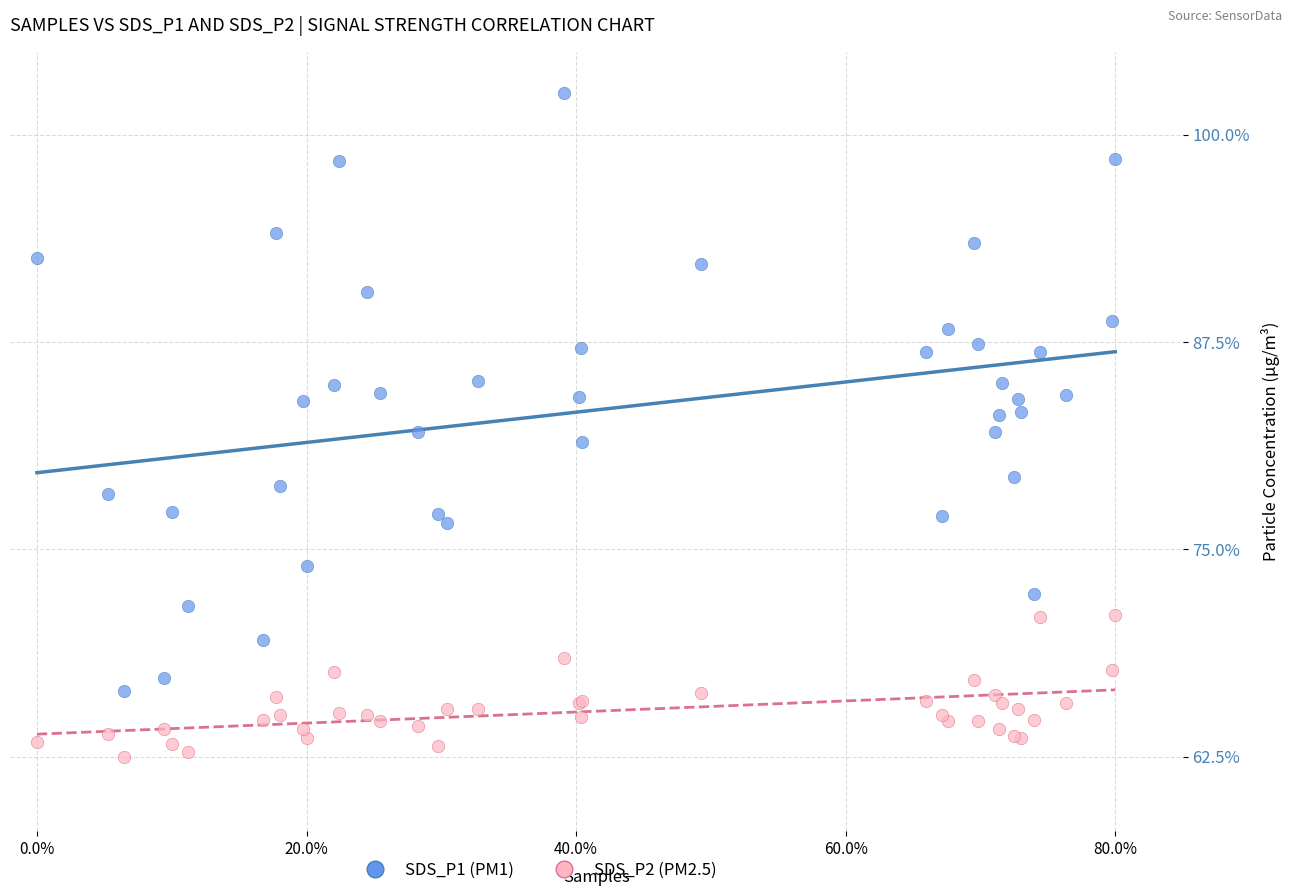

What are all the series names shown in the legend?

SDS_P1 (PM1), SDS_P2 (PM2.5)